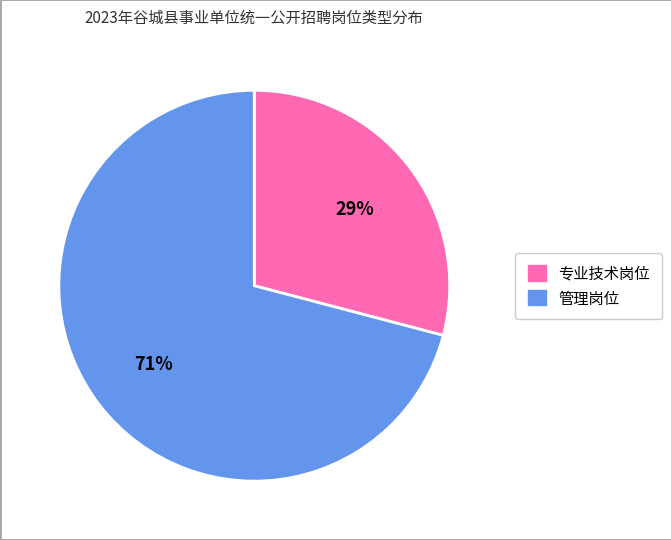

To the nearest percent, what is the combined percentage of 专业技术岗位 and 管理岗位?

100%